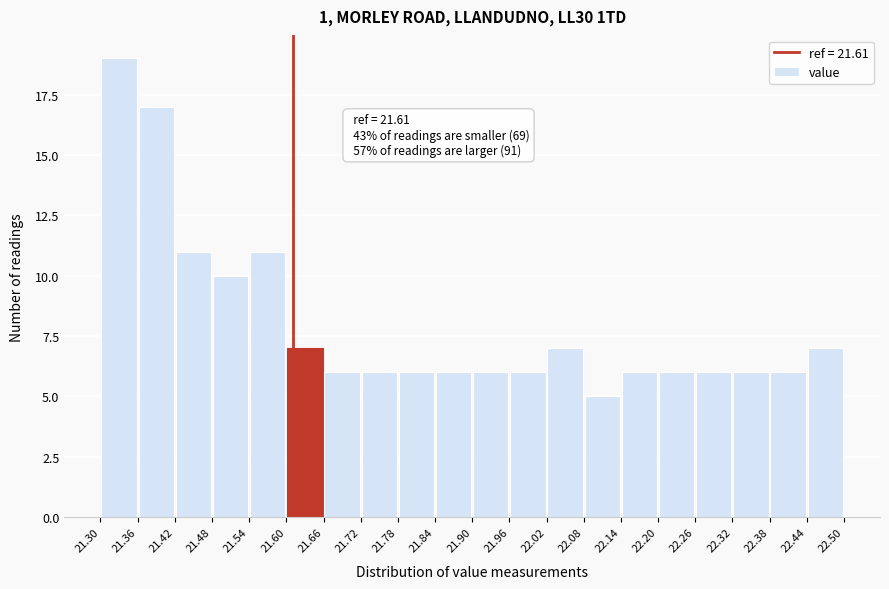

Which range on the x-axis has the tallest bar?

21.30 to 21.36